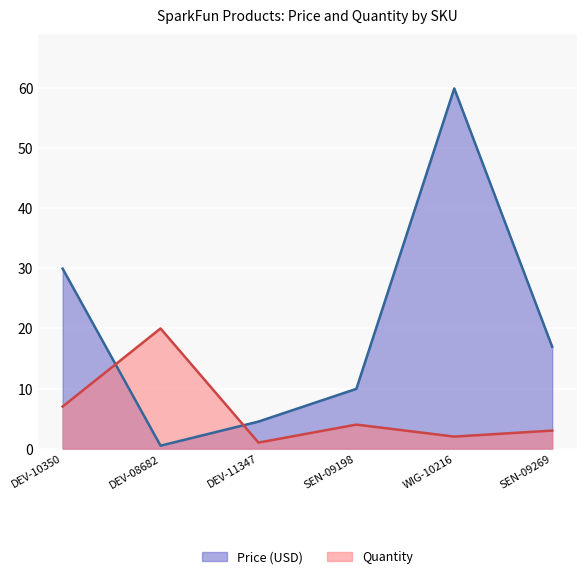

At which category does Quantity reach its first local valley?

DEV-11347